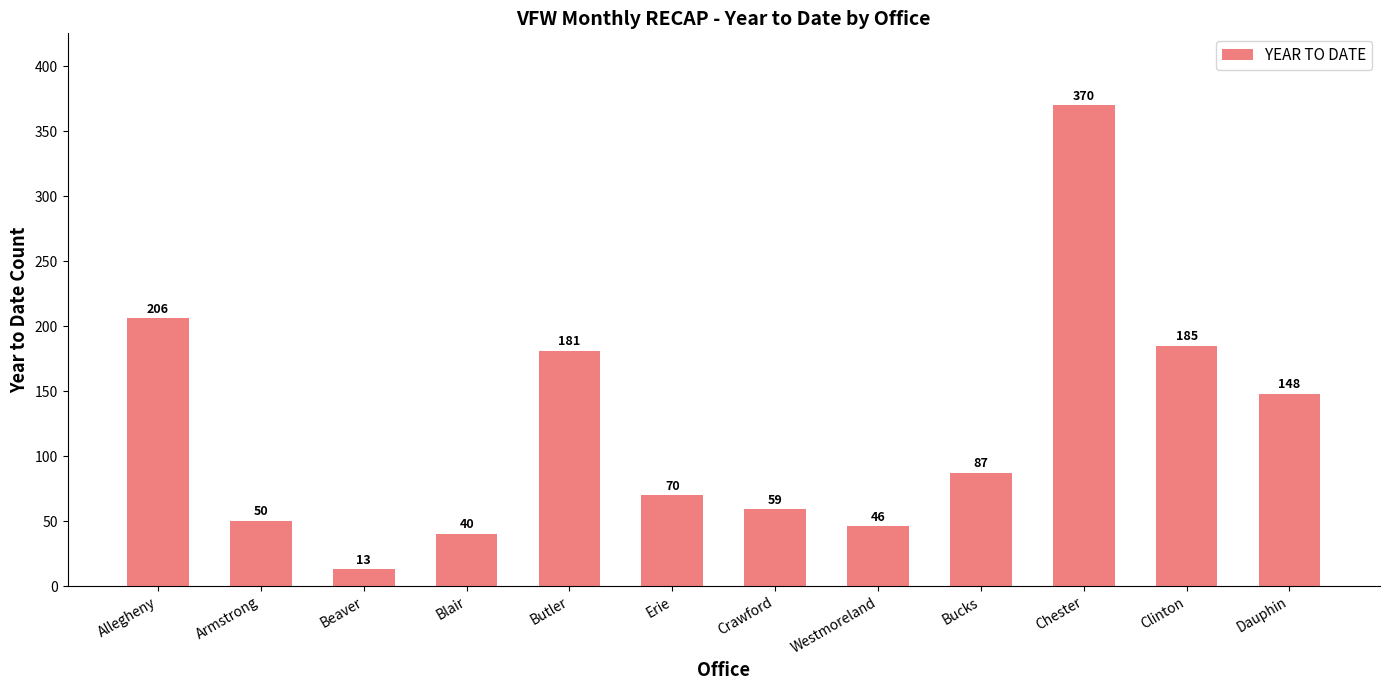

Where is the data nearest to the value 191?

Clinton